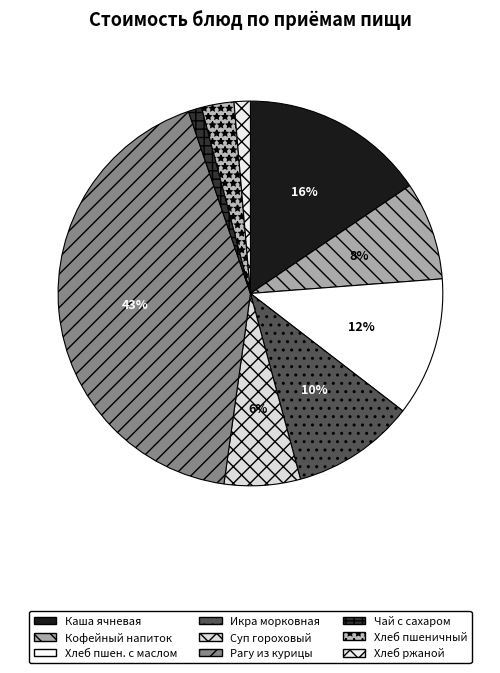

Is the sum of Суп гороховый and Хлеб ржаной greater than half?

No